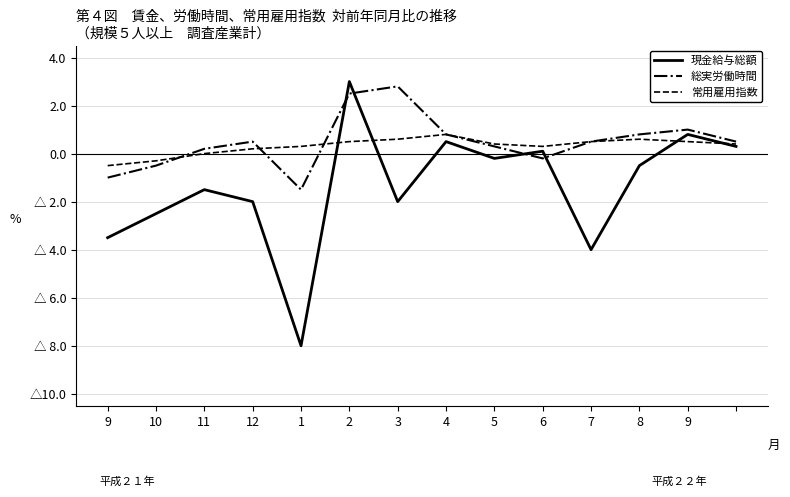

What are all the series names shown in the legend?

現金給与総額, 総実労働時間, 常用雇用指数